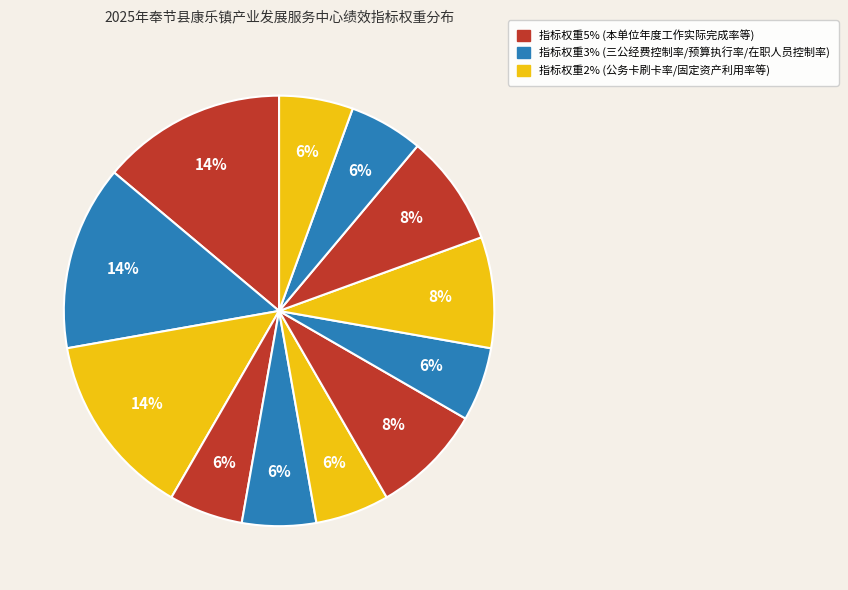

Does any single category account for the majority?

No